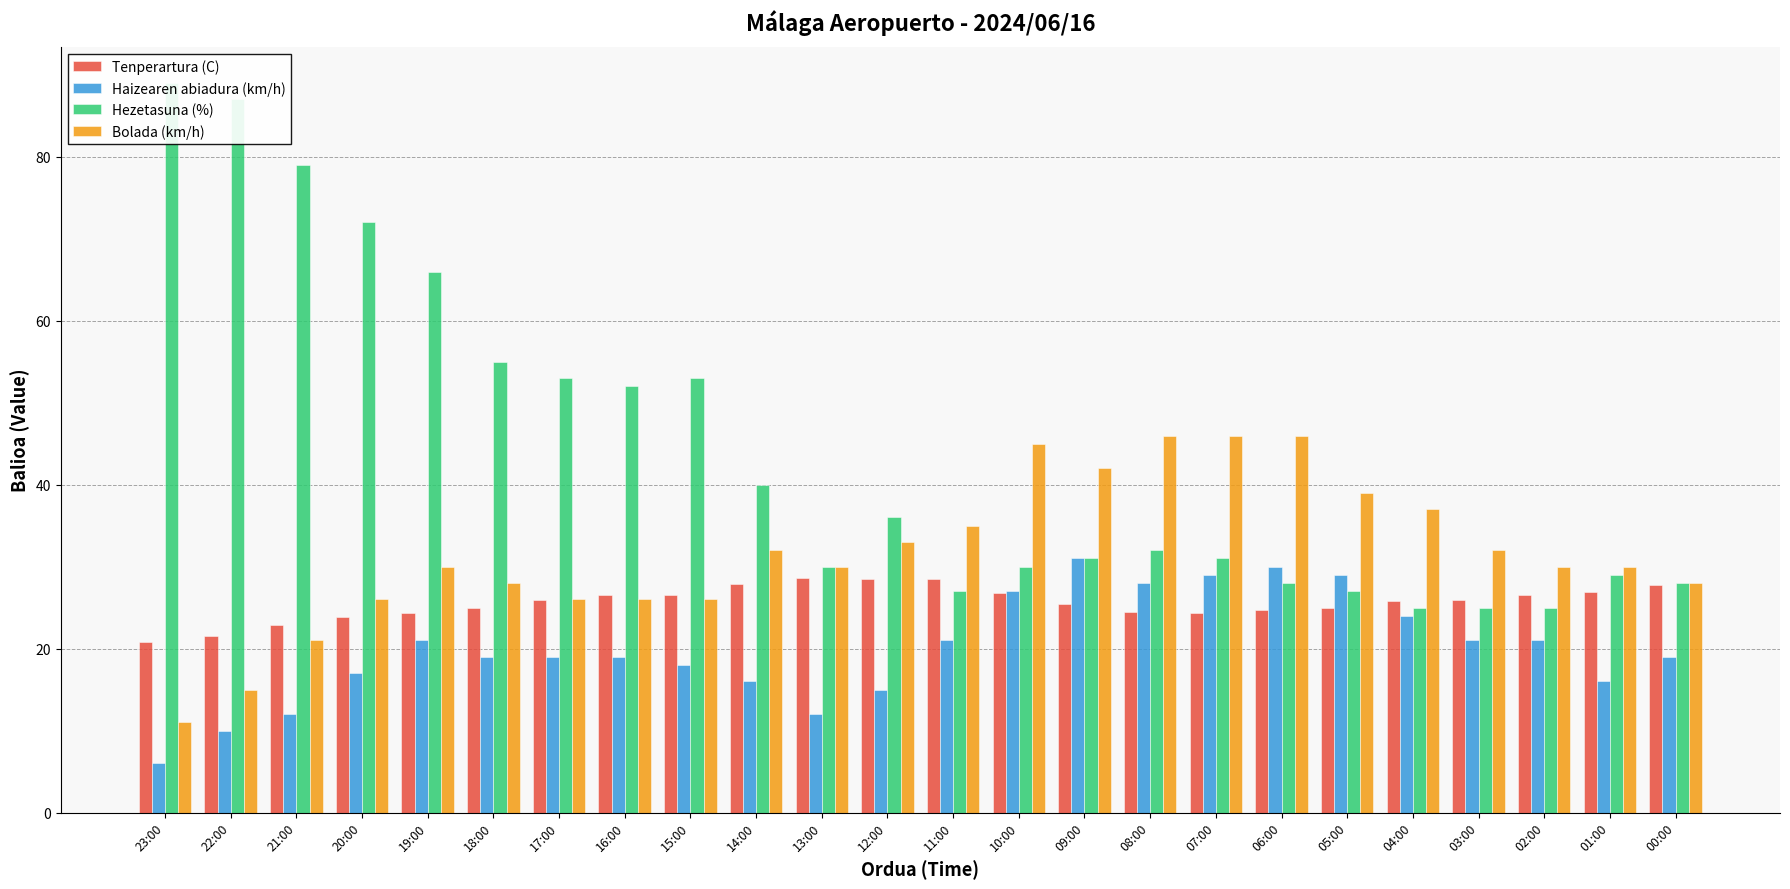

List the labels in order of Haizearen abiadura (km/h) value, largest first.

09:00, 06:00, 07:00, 05:00, 08:00, 10:00, 04:00, 19:00, 11:00, 03:00, 02:00, 18:00, 17:00, 16:00, 00:00, 15:00, 20:00, 14:00, 01:00, 12:00, 21:00, 13:00, 22:00, 23:00